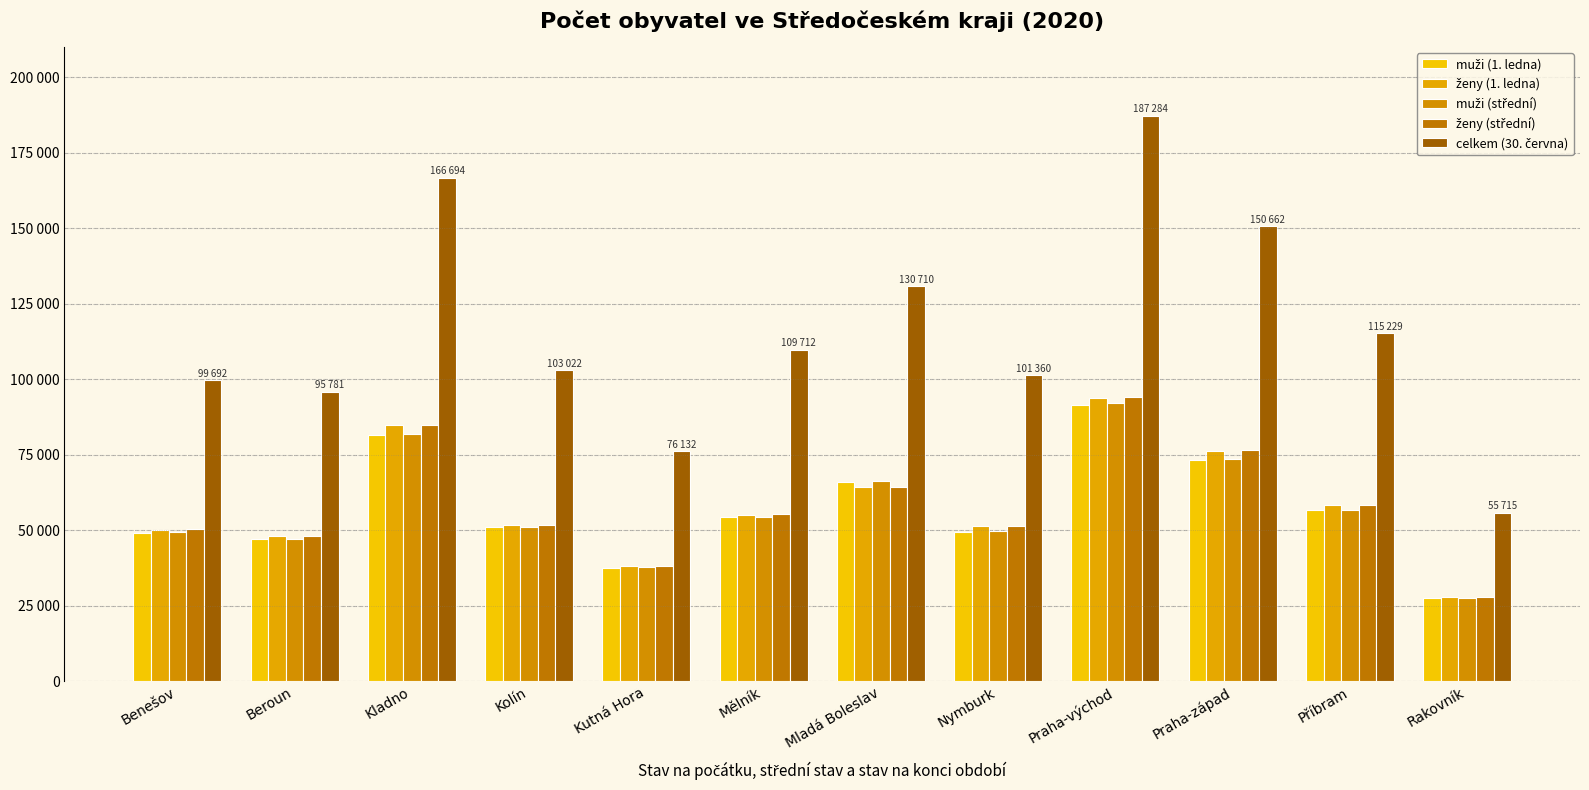

What is the lowest value of the muži (1. ledna) series?

27603